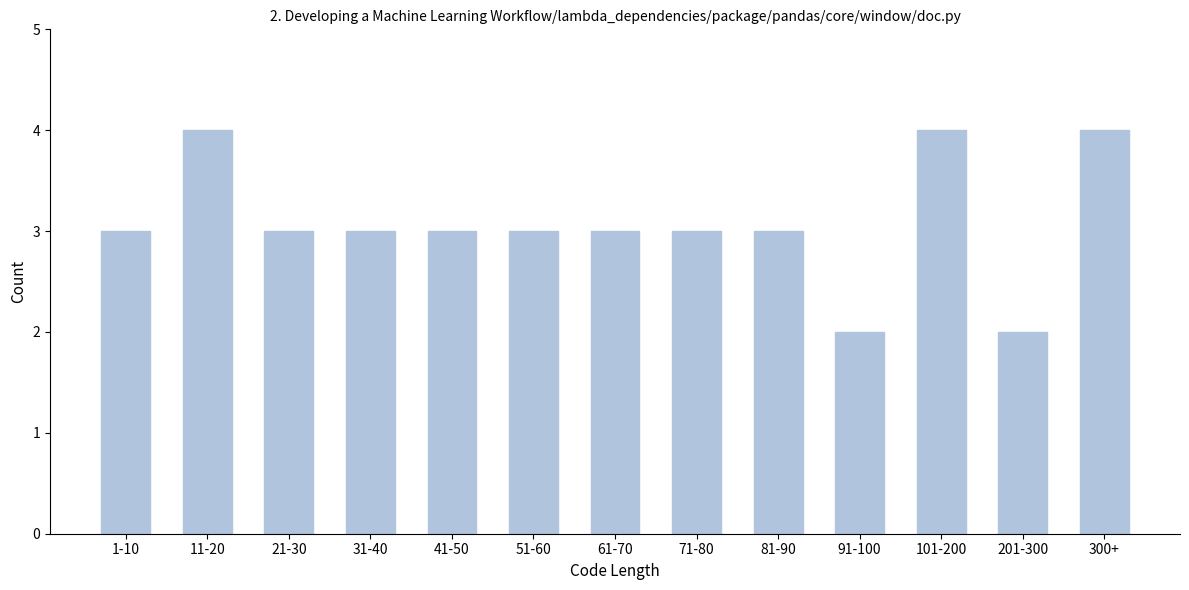

Reading left to right, extract all data points from this chart.

3	4	3	3	3	3	3	3	3	2	4	2	4